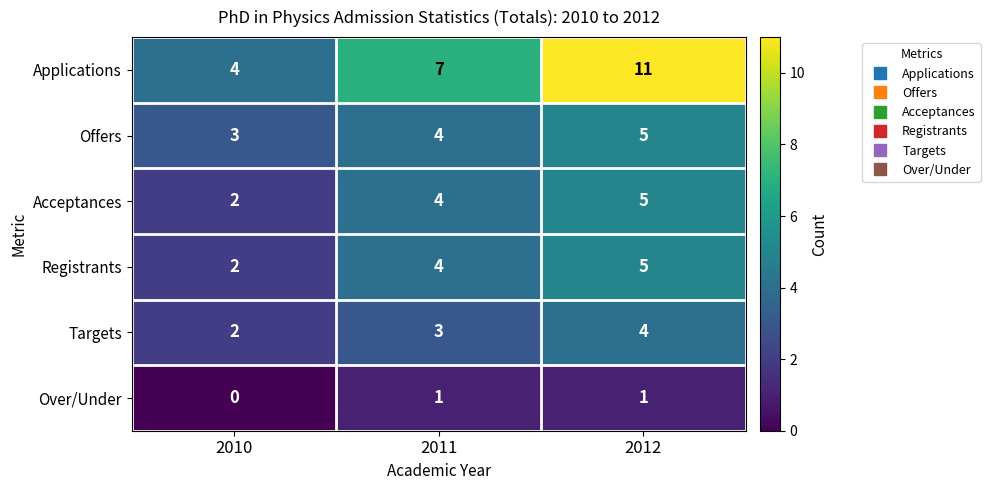

At which category does the chart reach its peak across all series?

2012